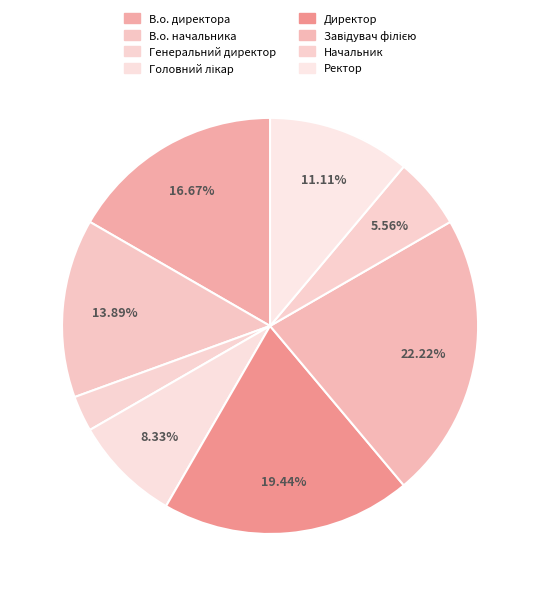

What is the change in value from В.о. директора to Начальник?

-4